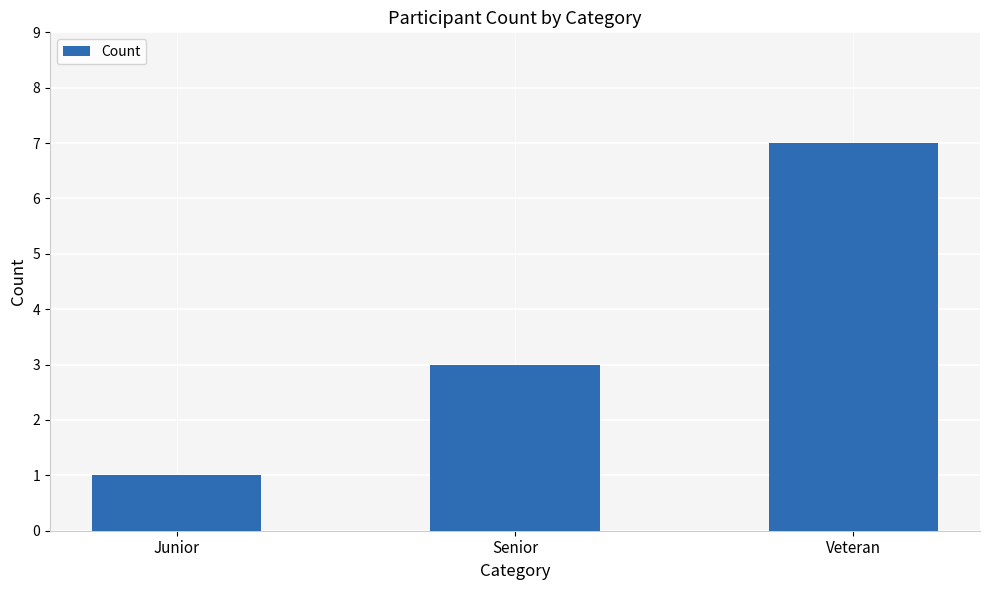

Which label corresponds to the largest value in the chart?

Veteran